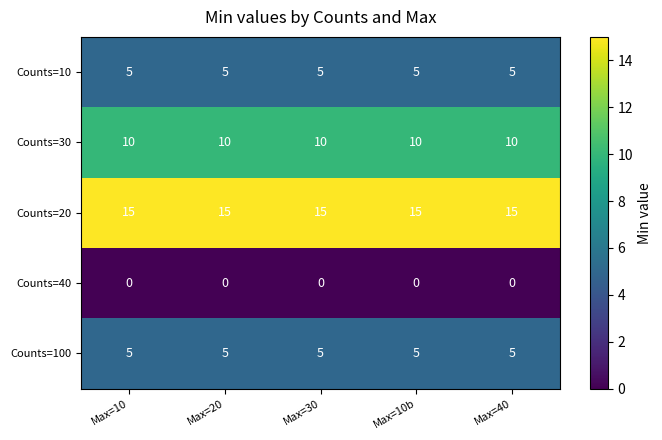

What is the maximum value for Counts=30?

10